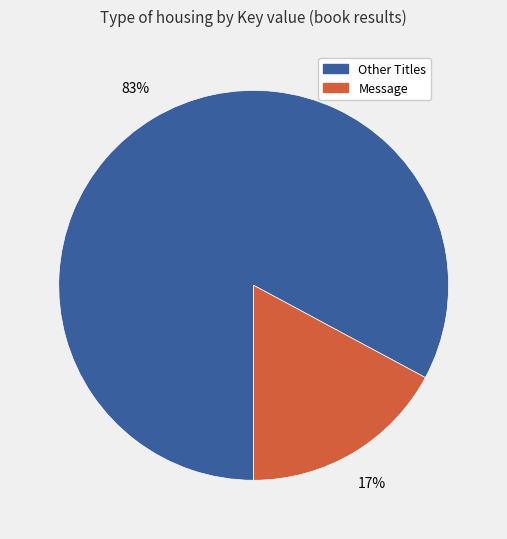

Is there any slice that represents more than half of the pie?

Yes